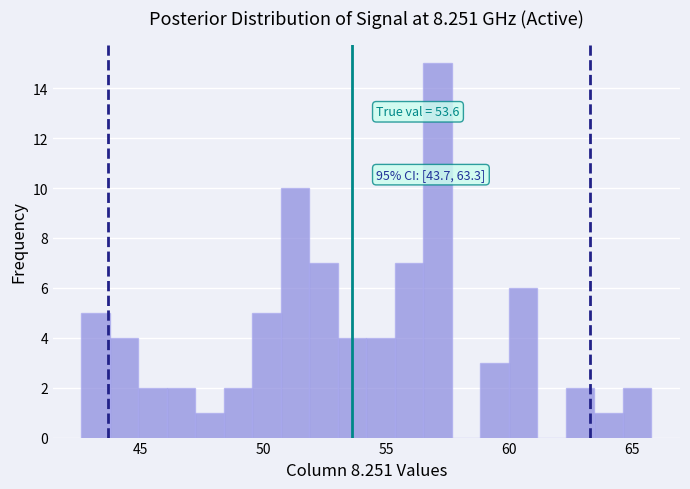

Around what value on the x-axis is the tallest bar? Give the approximate position of its centre, as read against the axis.

57.0